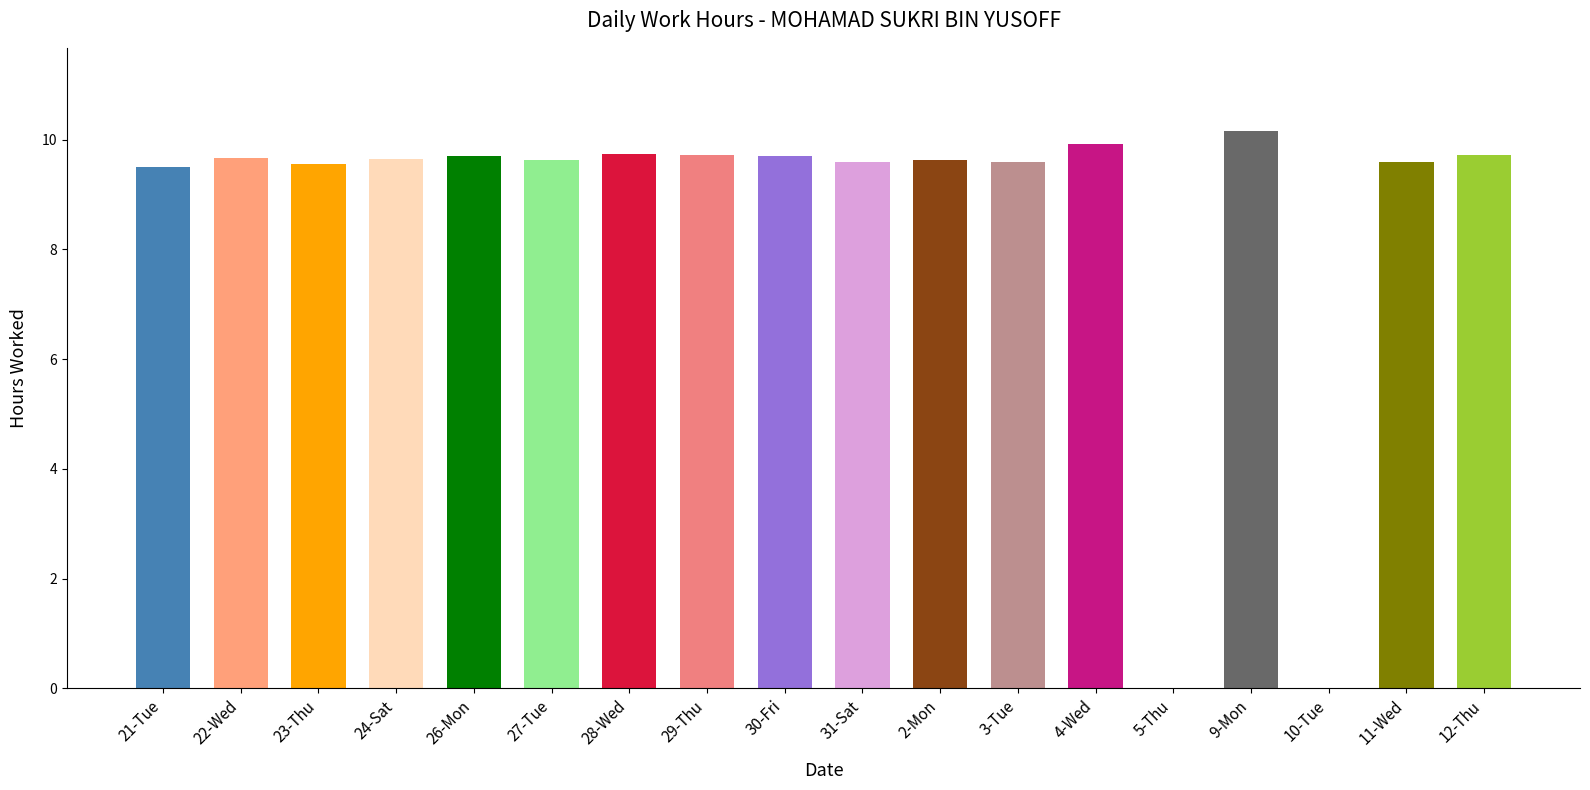

Reading left to right, what are all the values shown in this chart?

9.5	9.7	9.6	9.7	9.7	9.6	9.7	9.7	9.7	9.6	9.6	9.6	9.9	0.0	10.2	0.0	9.6	9.7